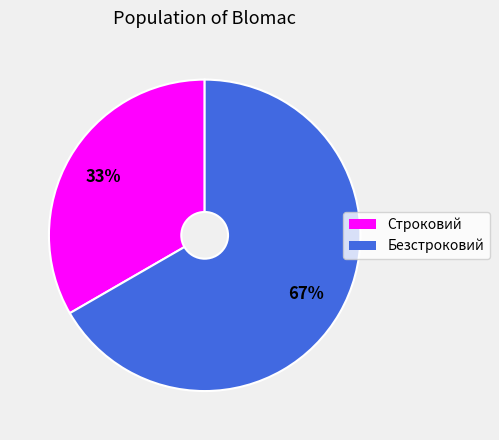

To the nearest percent, what percentage of the pie is Безстроковий?

67%